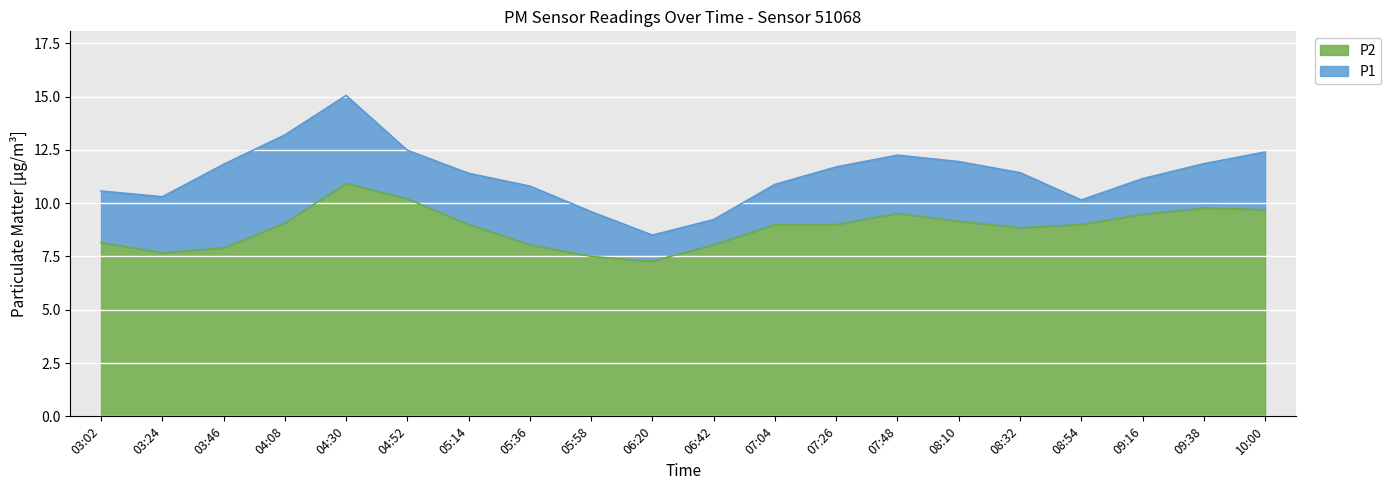

Between 09:16 and 06:20, which is larger?

09:16